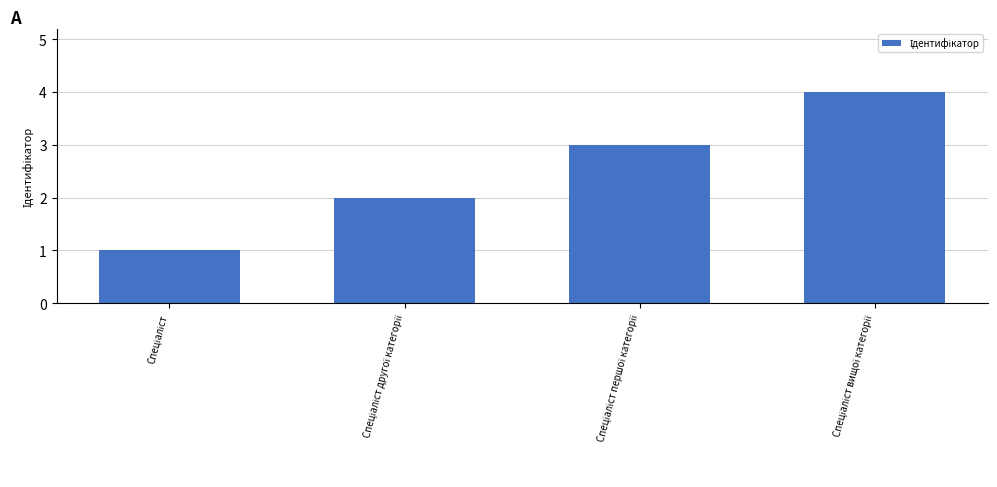

How many distinct data groups are displayed?

1